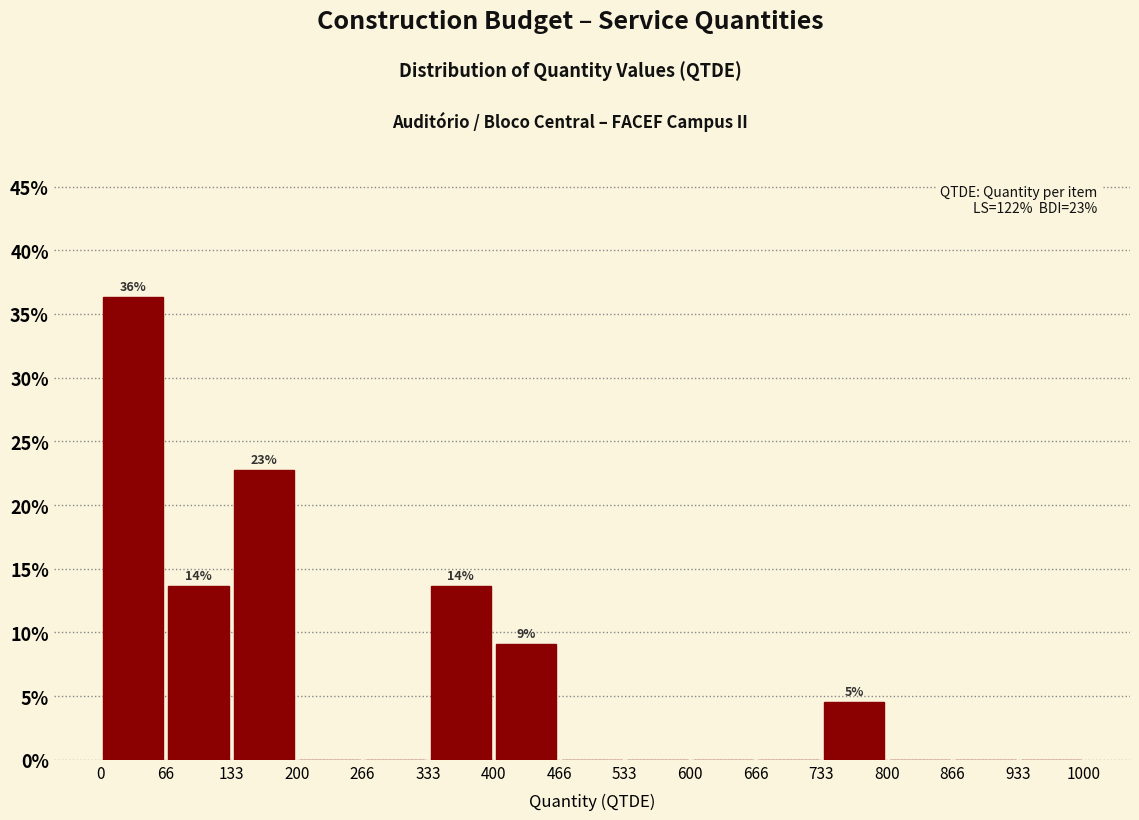

Which range on the x-axis has the tallest bar?

0 to 66